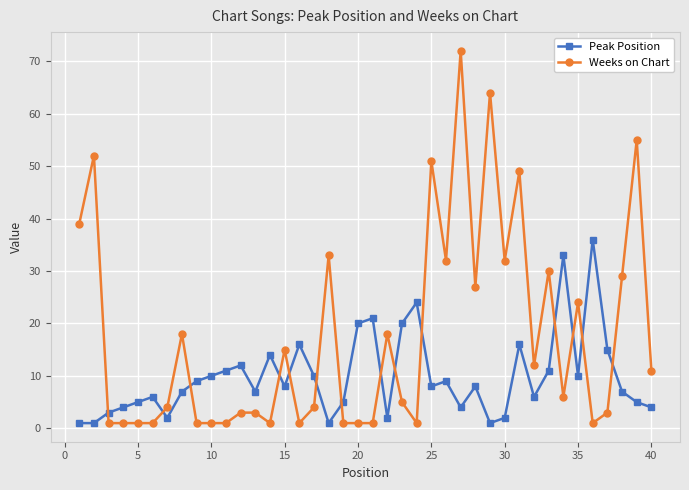

Reading right to left, extract all data points from this chart.

Peak Position: 4	5	7	15	36	10	33	11	6	16	2	1	8	4	9	8	24	20	2	21	20	5	1	10	16	8	14	7	12	11	10	9	7	2	6	5	4	3	1	1
Weeks on Chart: 11	55	29	3	1	24	6	30	12	49	32	64	27	72	32	51	1	5	18	1	1	1	33	4	1	15	1	3	3	1	1	1	18	4	1	1	1	1	52	39